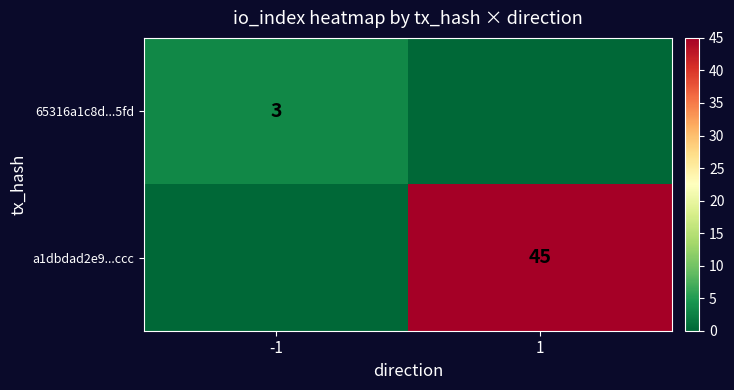

Is the value of a1dbdad2e9...ccc at 1 greater than the value of 65316a1c8d...5fd at -1?

Yes